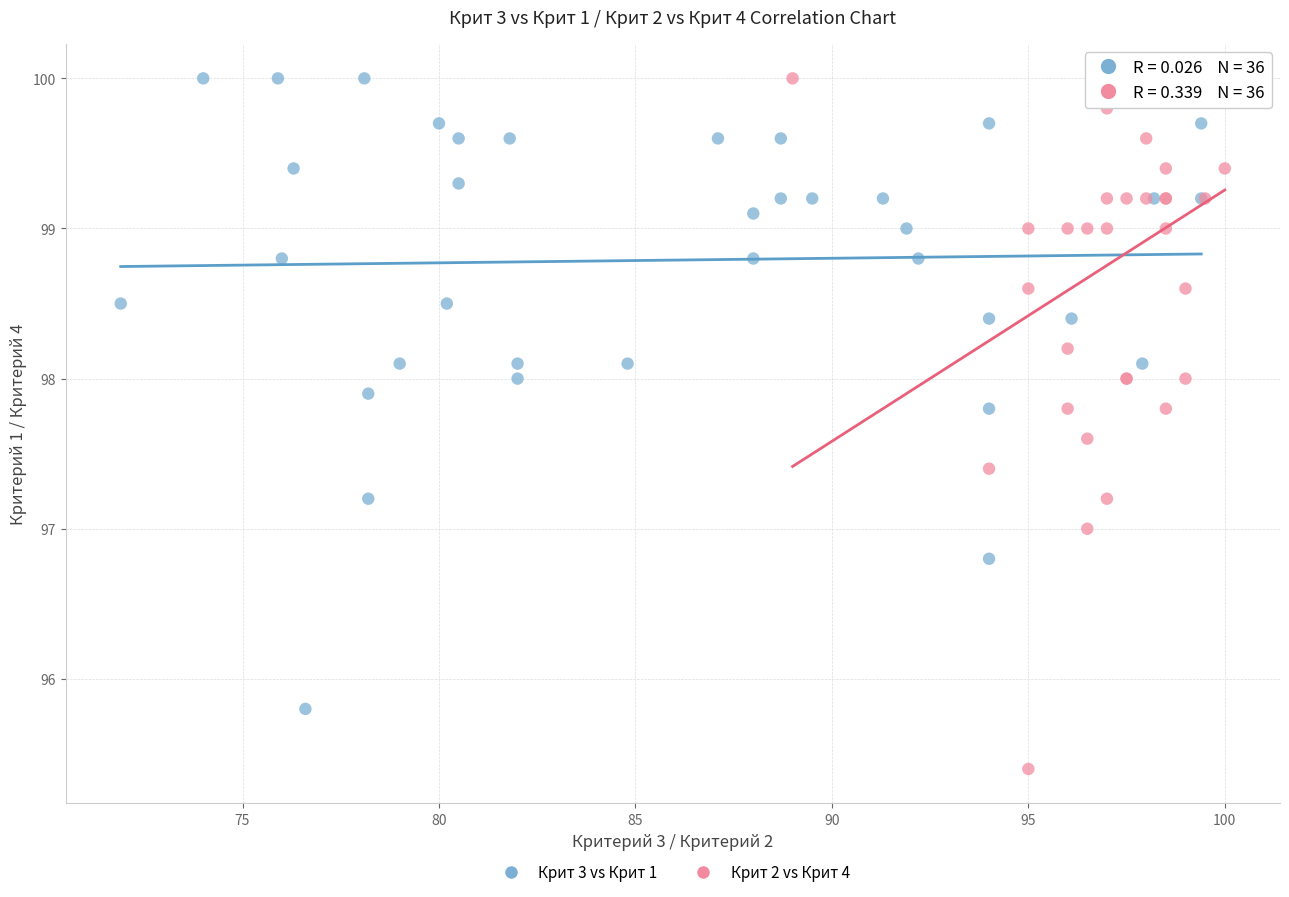

What are all the series names shown in the legend?

Крит 3 vs Крит 1, Крит 2 vs Крит 4